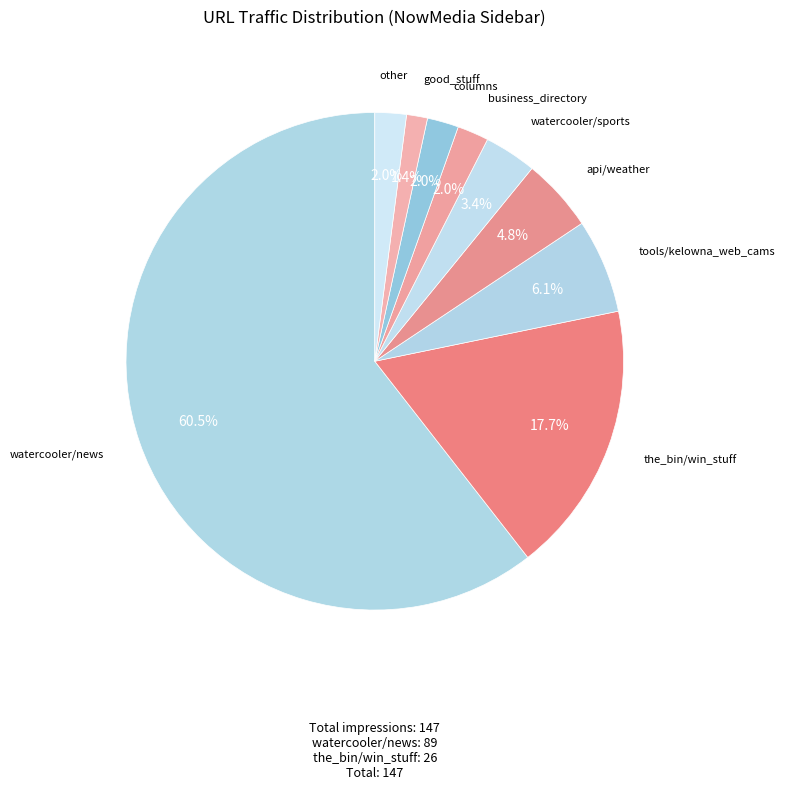

How many slices are in this pie chart?

9